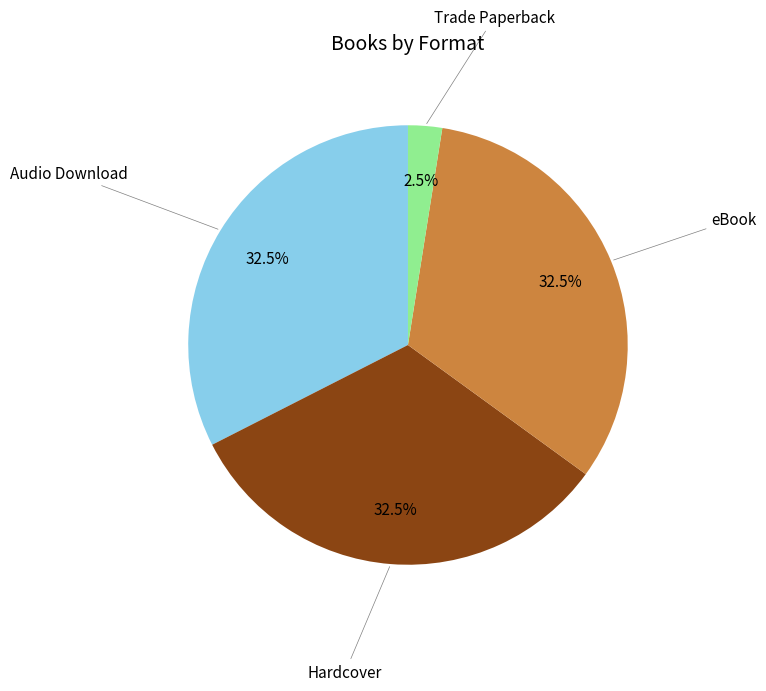

Combined, do Hardcover and Trade Paperback account for over 50%?

No